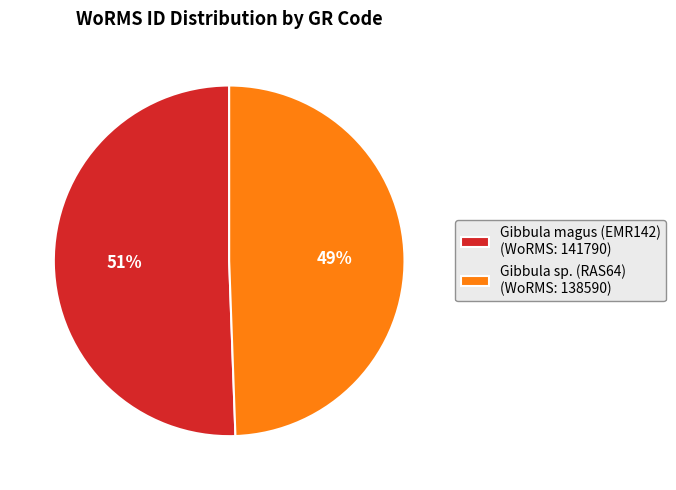

Rank the categories by value from lowest to highest.

Gibbula sp. (RAS64), Gibbula magus (EMR142)